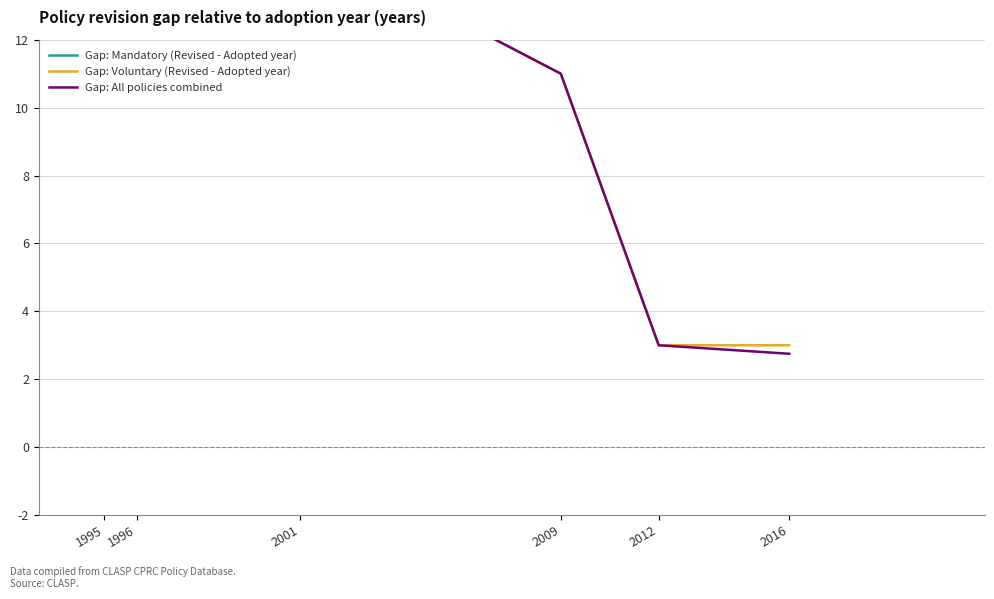

Is it true that Gap: All policies combined equals 2.8 at 2016?

True